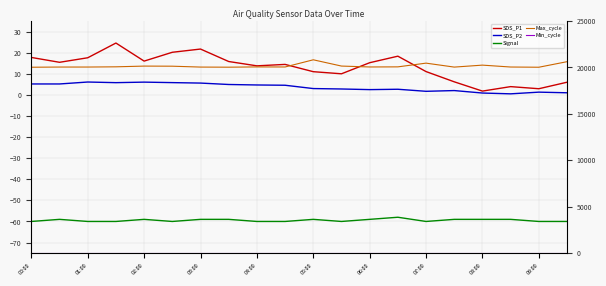

True or false: SDS_P1 has a value of 27.8 at 07:00.

False